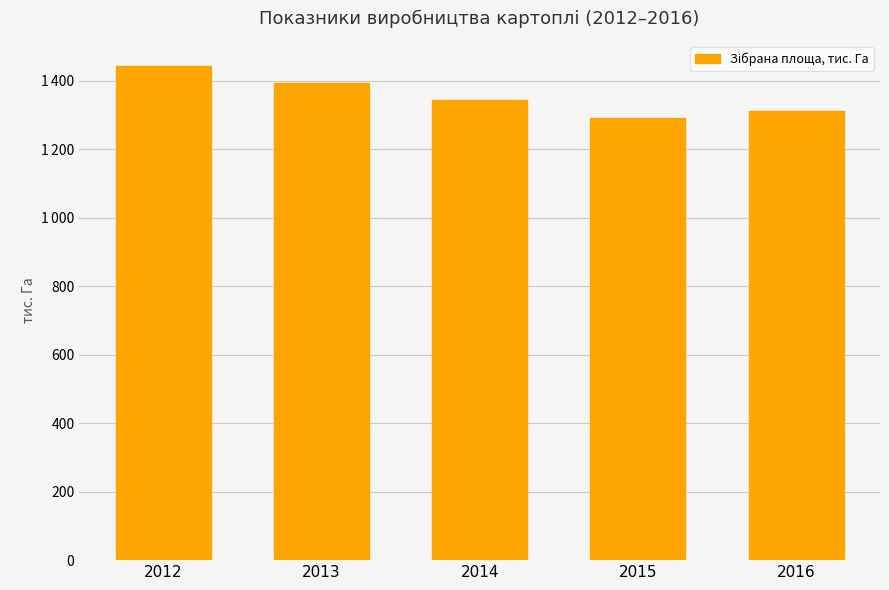

Rank the categories by value from lowest to highest.

2015, 2016, 2014, 2013, 2012